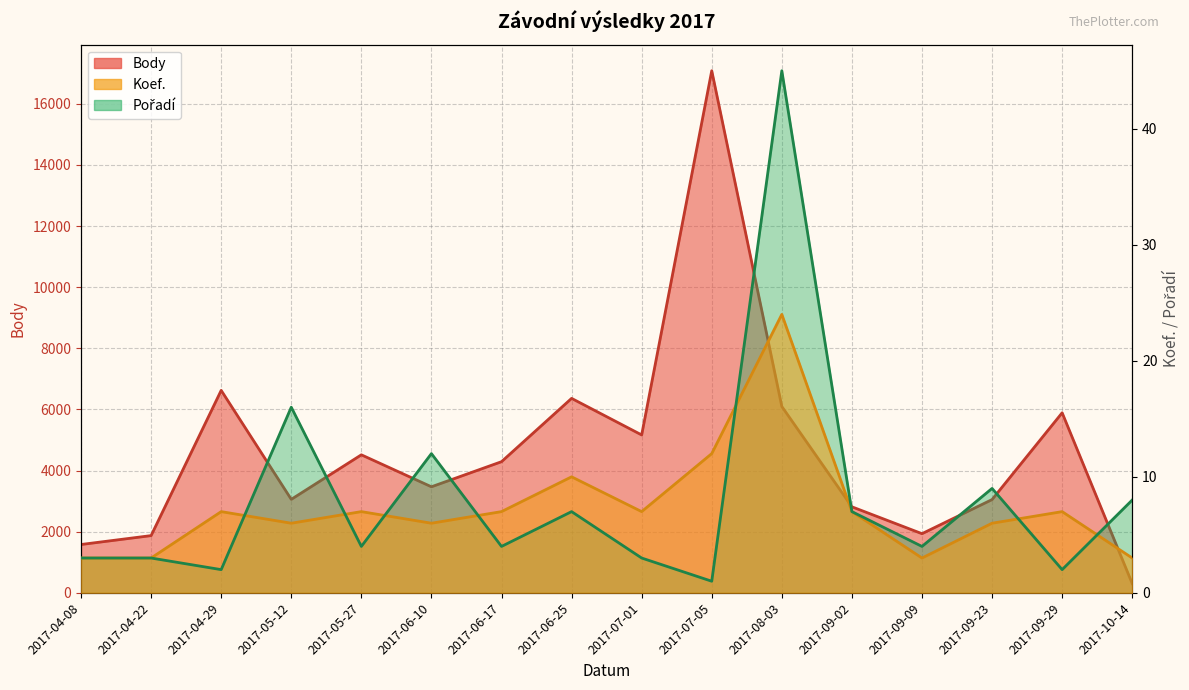

Reading left to right, list all the values displayed in this chart.

Body: 1581	1872	6623	3058	4515	3469	4290	6361	5165	17079	6095	2814	1935	3051	5890	303
Koef.: 3	3	7	6	7	6	7	10	7	12	24	7	3	6	7	3
Pořadí: 3	3	2	16	4	12	4	7	3	1	45	7	4	9	2	8